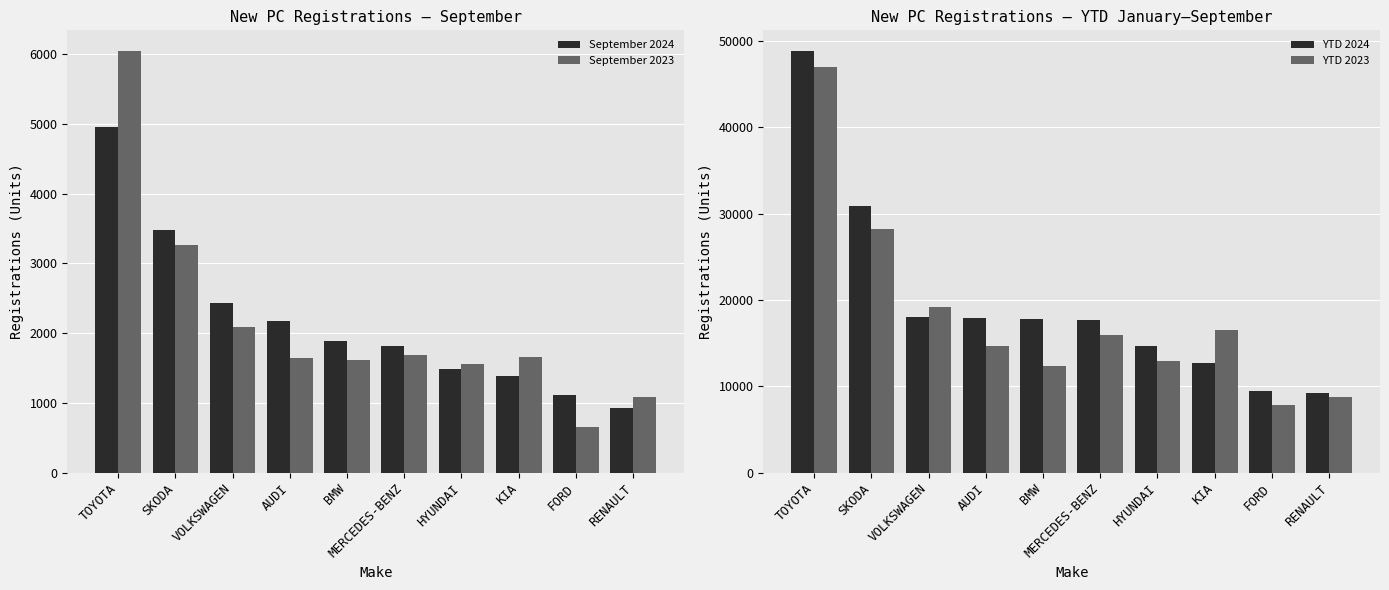

What is the label of the 5th bar from the left?

BMW